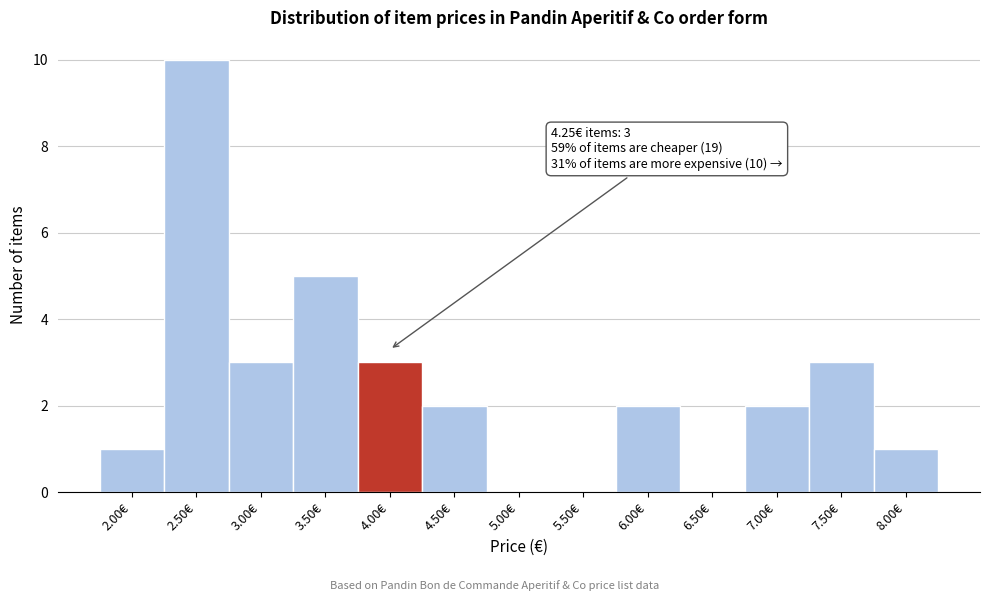

Reading left to right, extract all data points from this chart.

2.00€=1	2.50€=10	3.00€=3	3.50€=5	4.00€=3	4.50€=2	5.00€=0	5.50€=0	6.00€=2	6.50€=0	7.00€=2	7.50€=3	8.00€=1